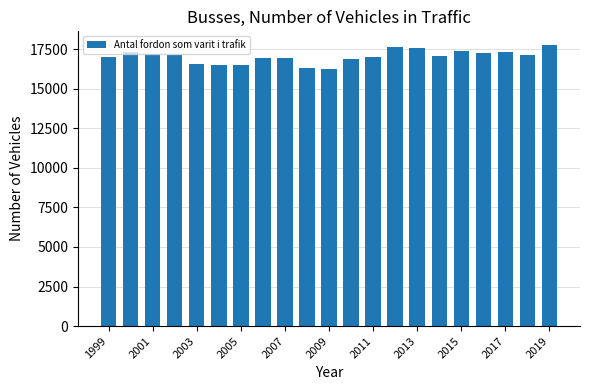

What is the sum of all values?

357931